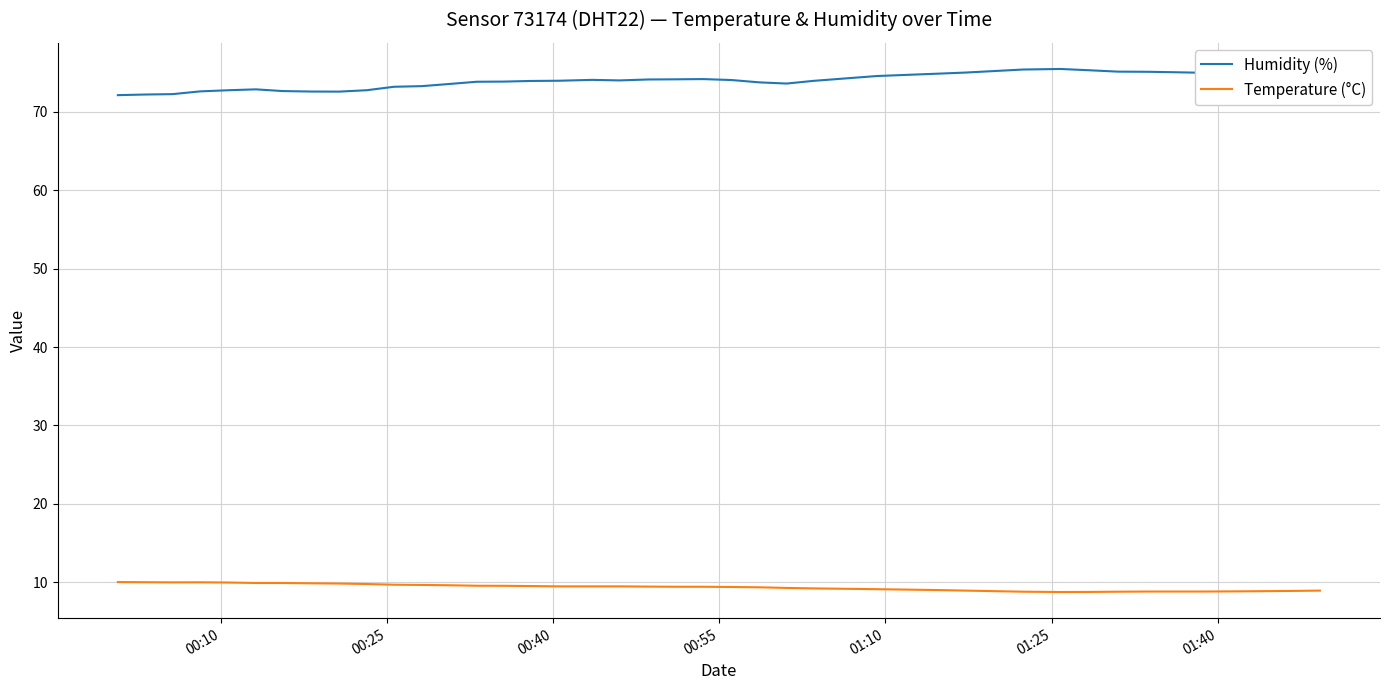

What is the maximum value for Humidity (%)?

75.5